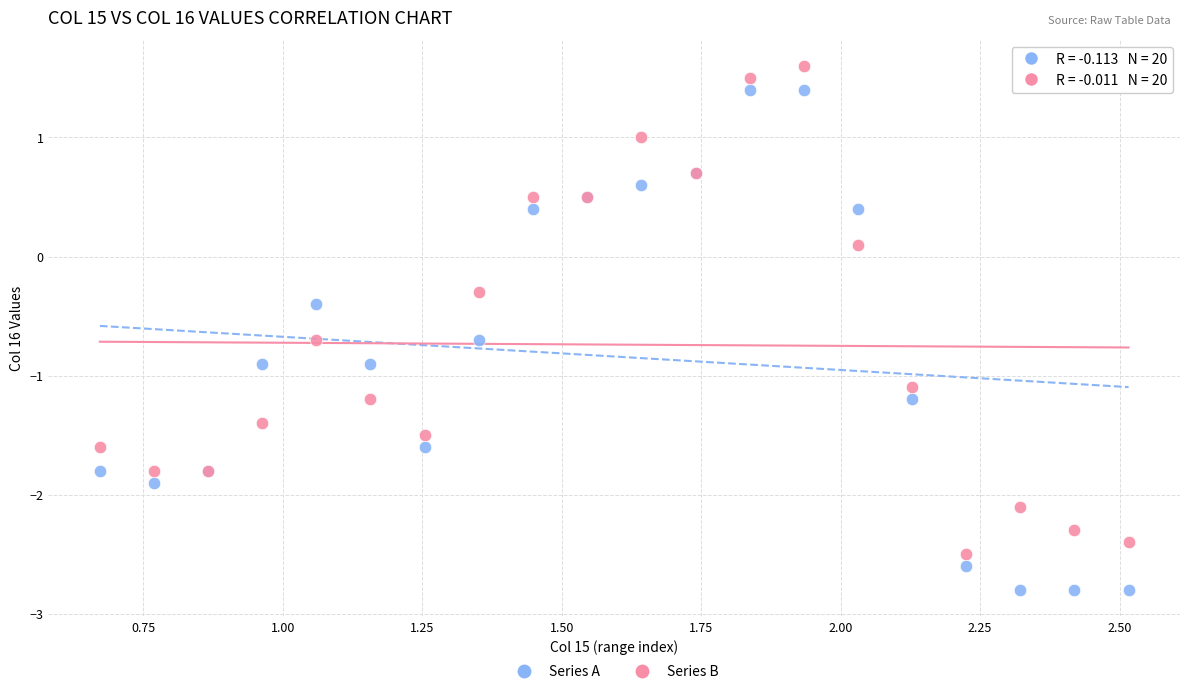

What are all the series names shown in the legend?

Series A, Series B